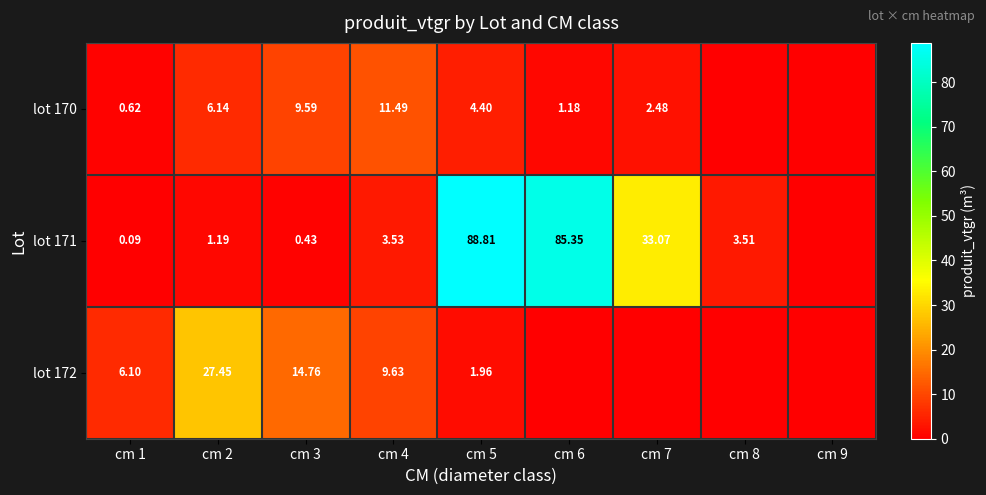

Is the value of lot 170 at cm 2 greater than the value of lot 171 at cm 2?

Yes